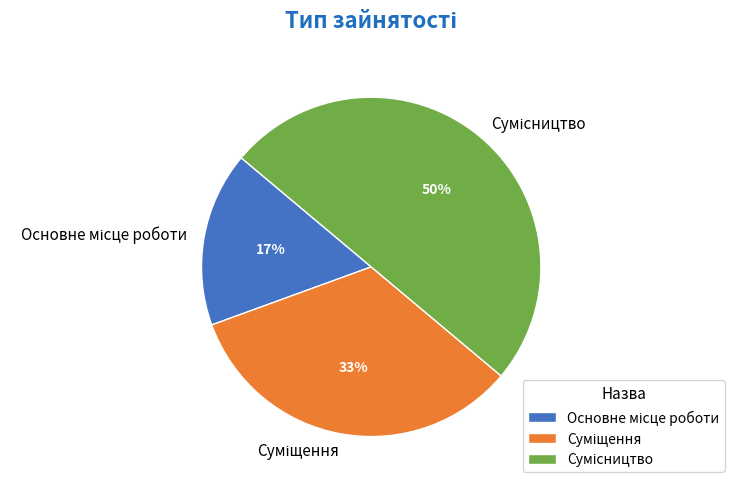

How many segments does this pie chart have?

3